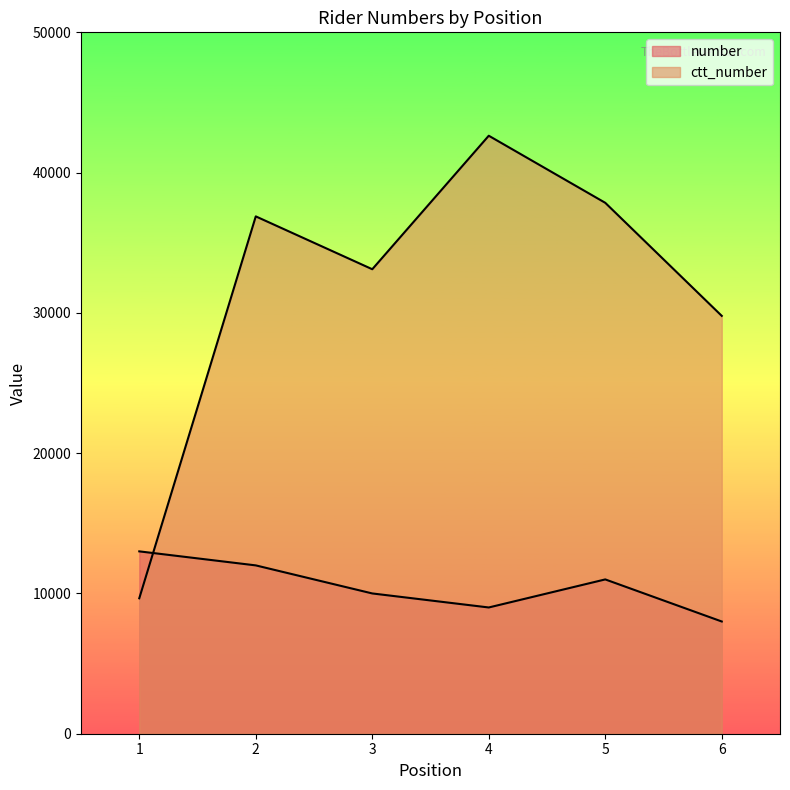

List the series in order of their peak value, lowest first.

number, ctt_number